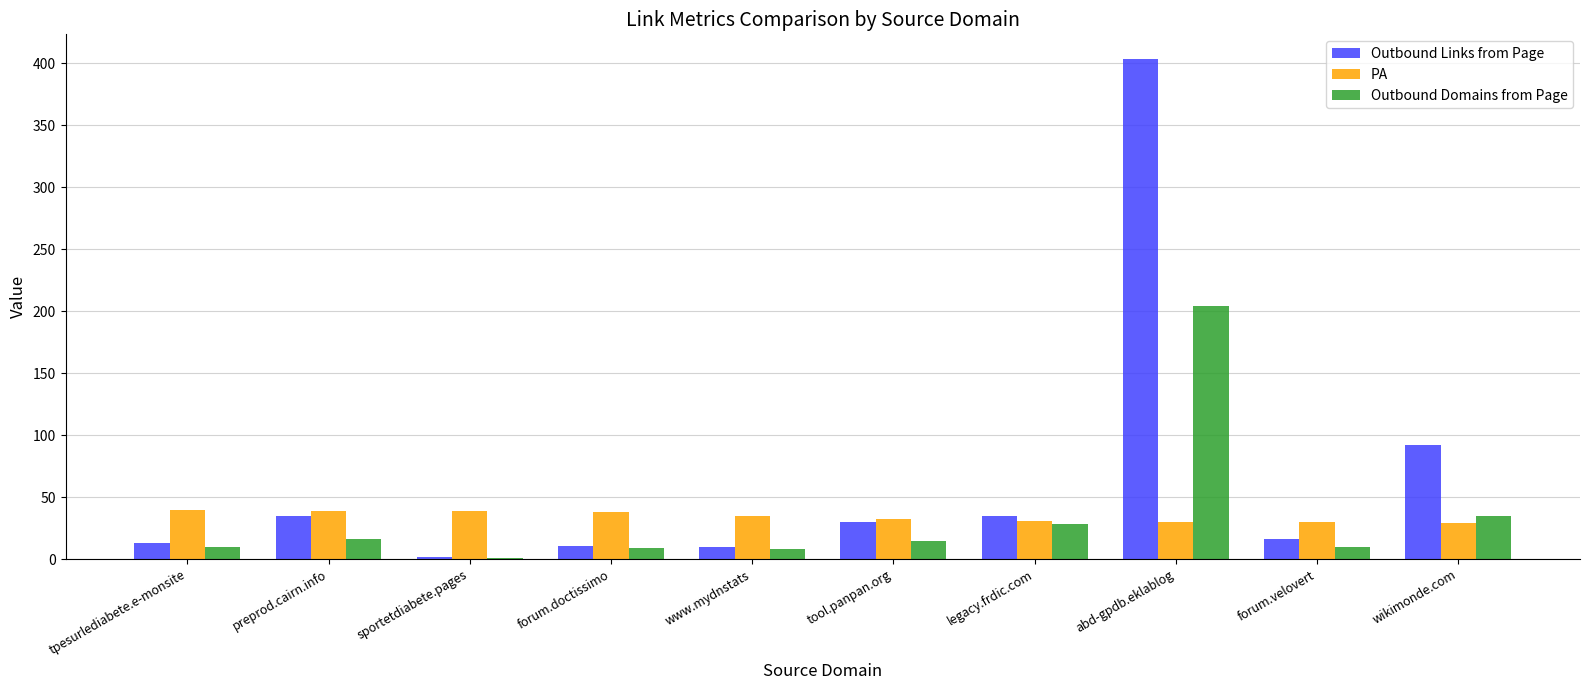

The PA series shows 12 at sportetdiabete.pages. True or false?

False